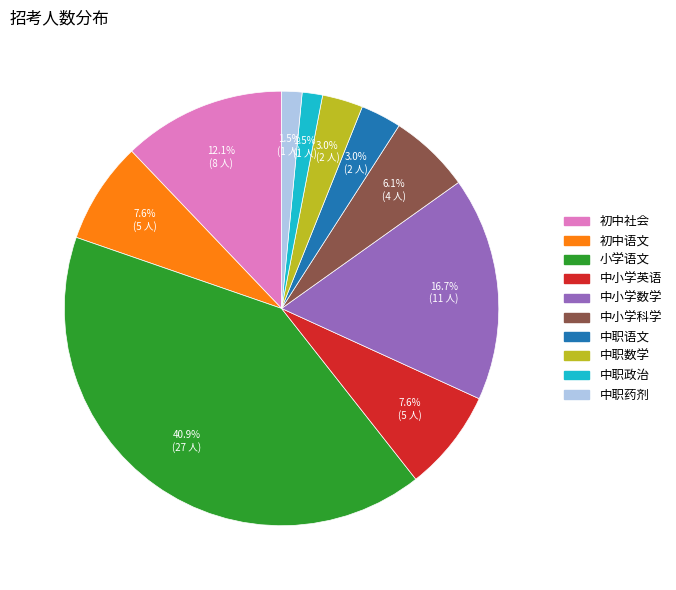

Combined, do 中职药剂 and 中职政治 account for over 50%?

No